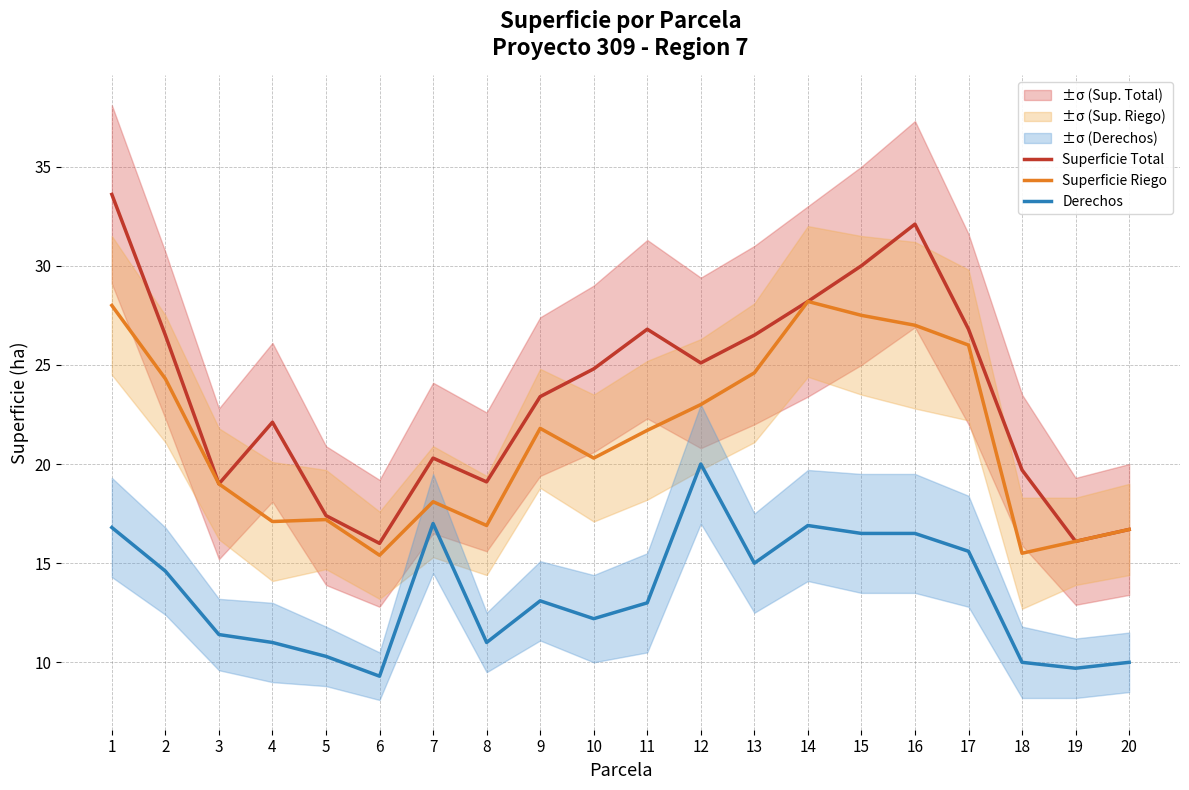

Where does the Superficie Riego series first go above 21?

1